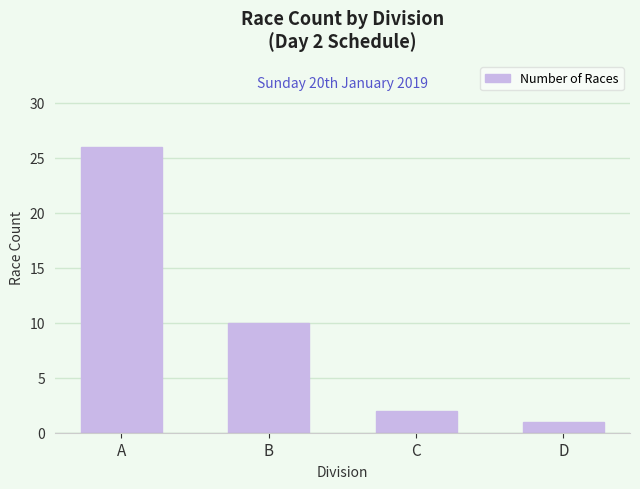

What is the ratio of the value at D to the value at B?

0.1